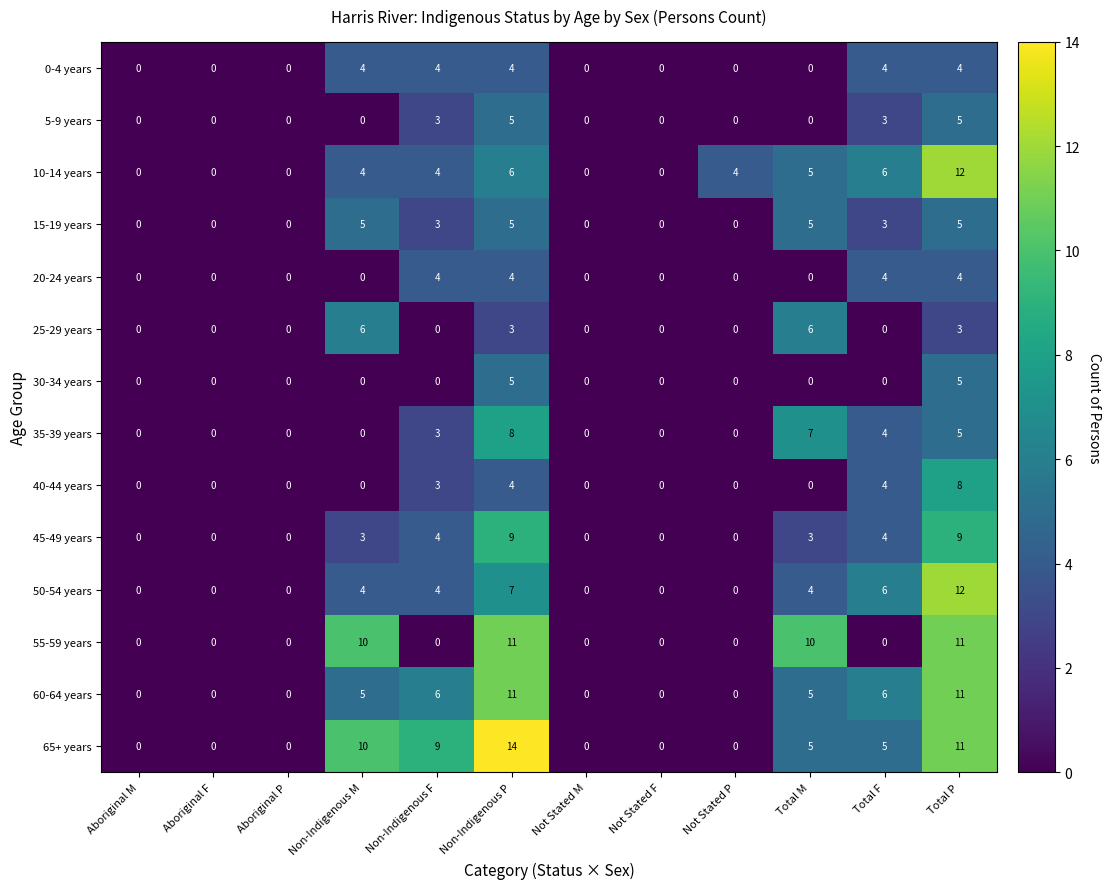

Which series changed the most between Non-Indigenous F and Not Stated M?

65+ years